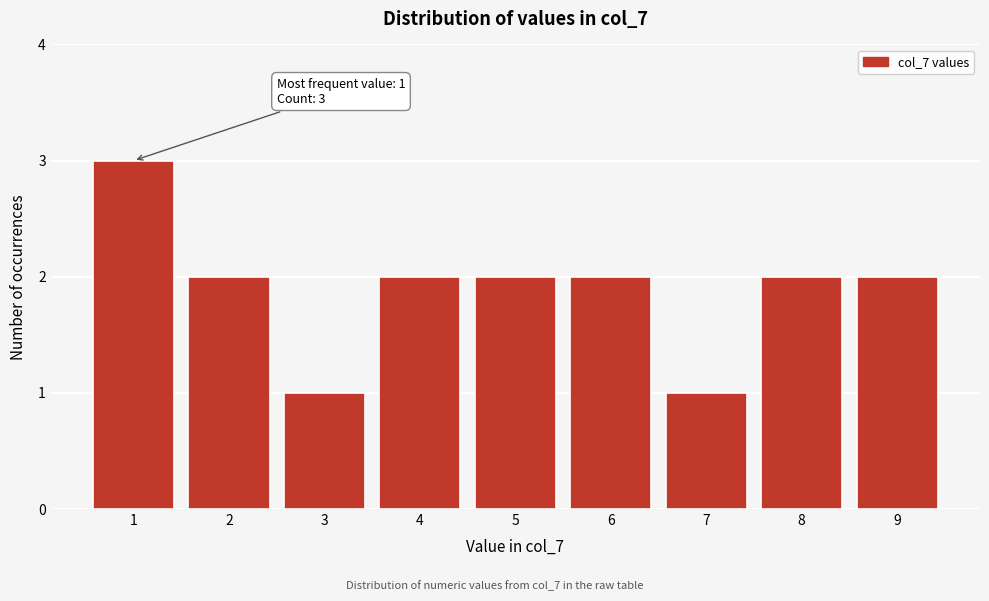

Over which range of the x-axis is the bar tallest?

0.5 to 1.5